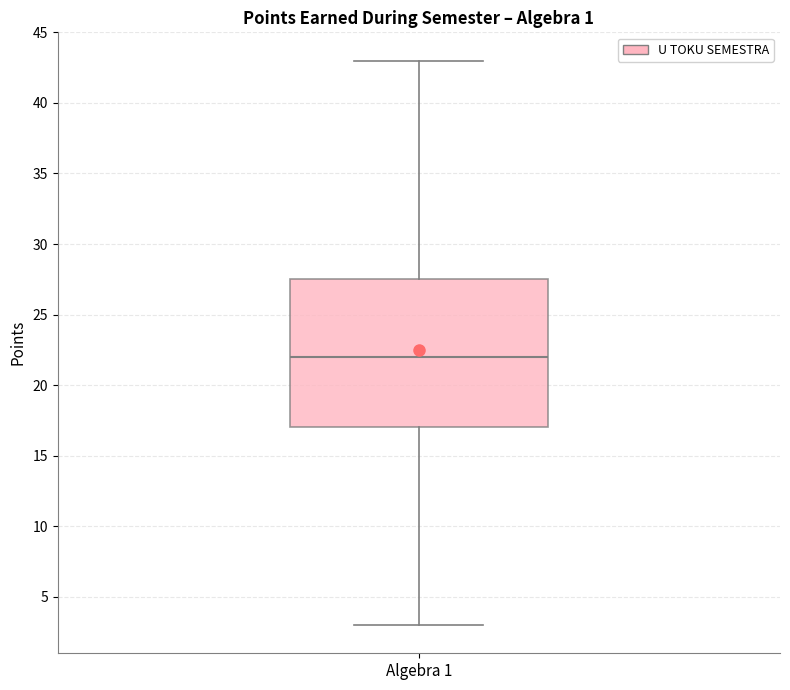

Read this box plot against the y-axis: the position of the median line, the range covered by the box, and the ends of both whiskers. The values are not printed on the chart, so give them approximately, as read against the axis.

median 22.0, box 17.0 to 27.5, whiskers 3.0 to 43.0